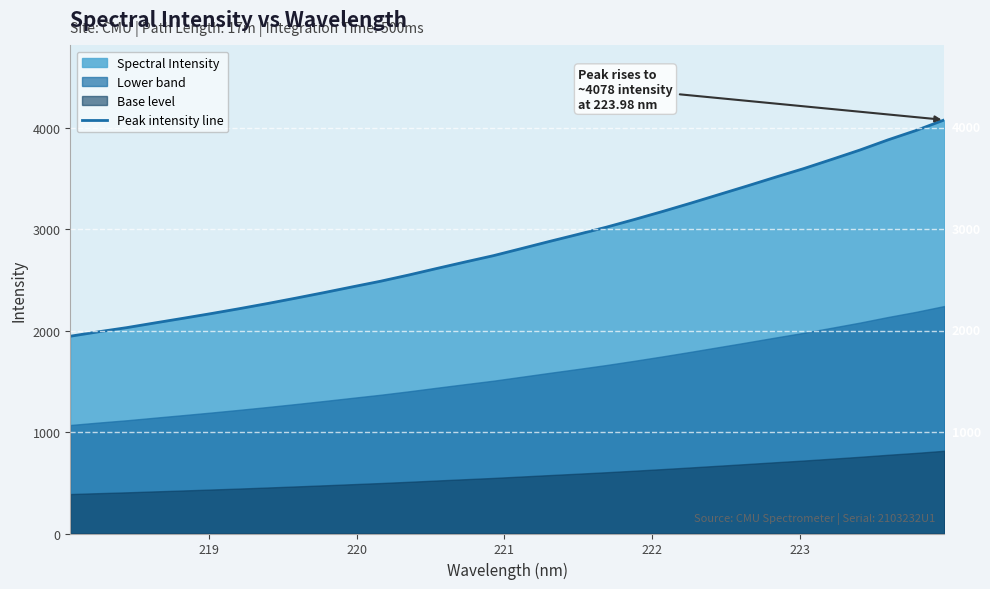

What is the minimum value for Peak intensity line?

1945.4